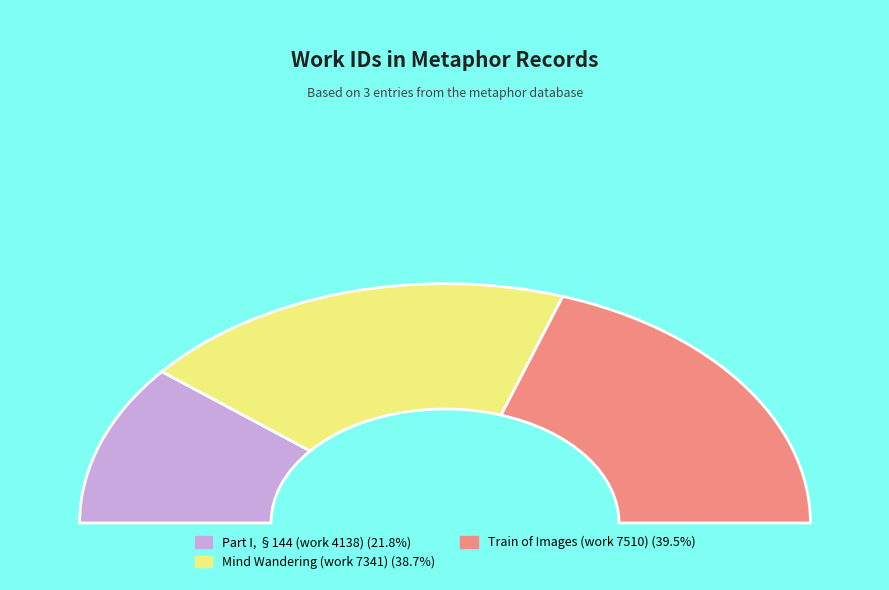

Rank the categories by value from lowest to highest.

Part I, §144 (work 4138), Mind Wandering (work 7341), Train of Images (work 7510)